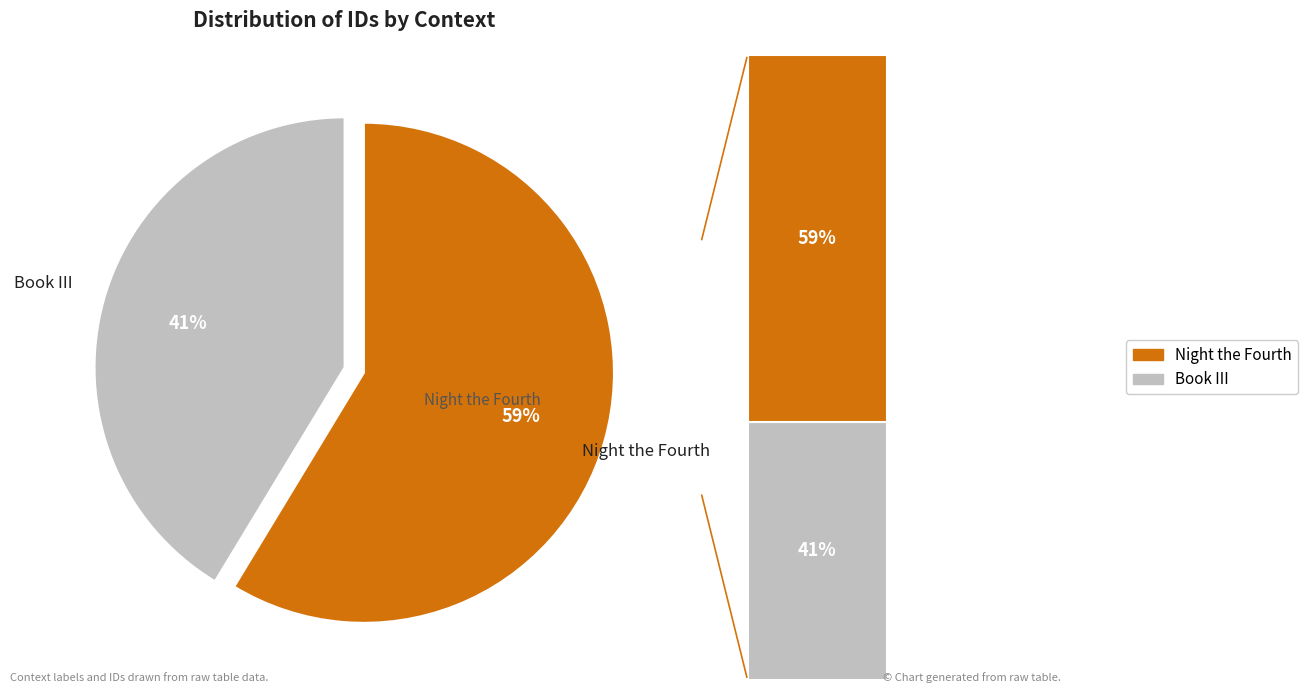

The Night the Fourth slice represents 51% of the pie. True or false?

False